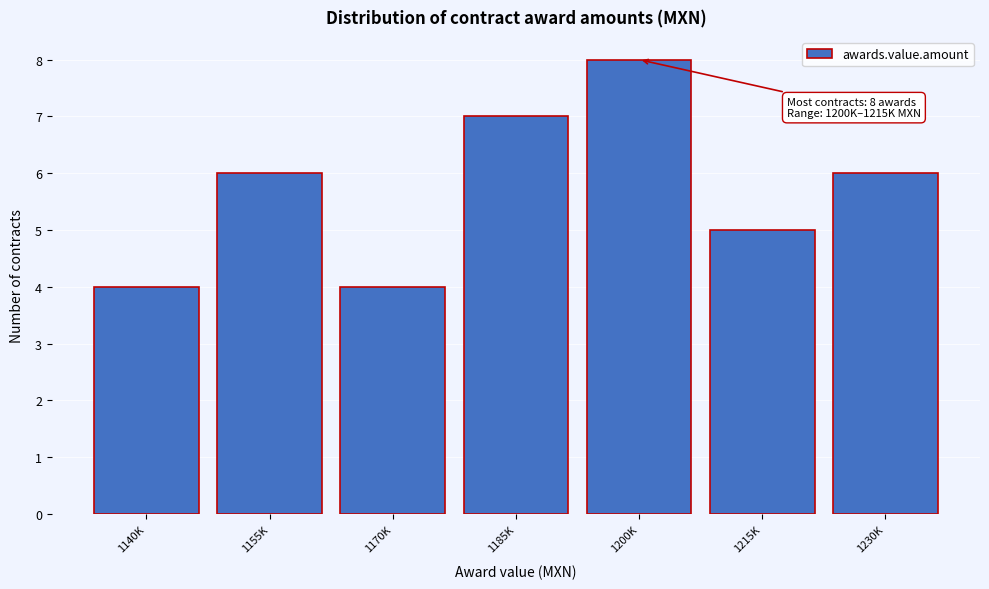

Reading left to right, extract all data points from this chart.

1140K=4	1155K=6	1170K=4	1185K=7	1200K=8	1215K=5	1230K=6